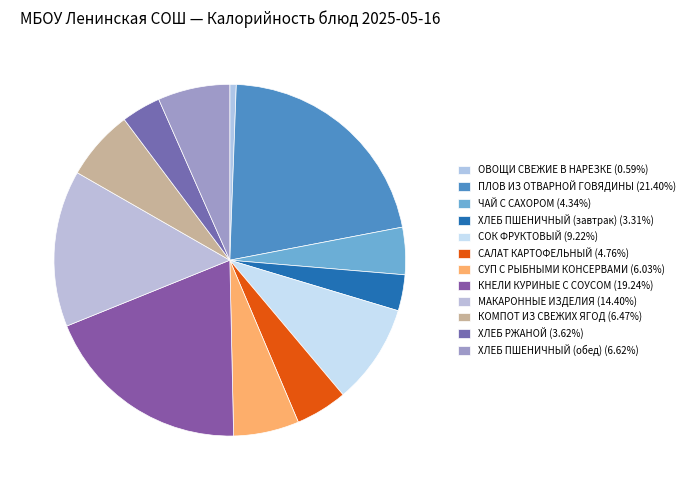

To the nearest percent, what portion does ХЛЕБ ПШЕНИЧНЫЙ (обед) represent?

7%